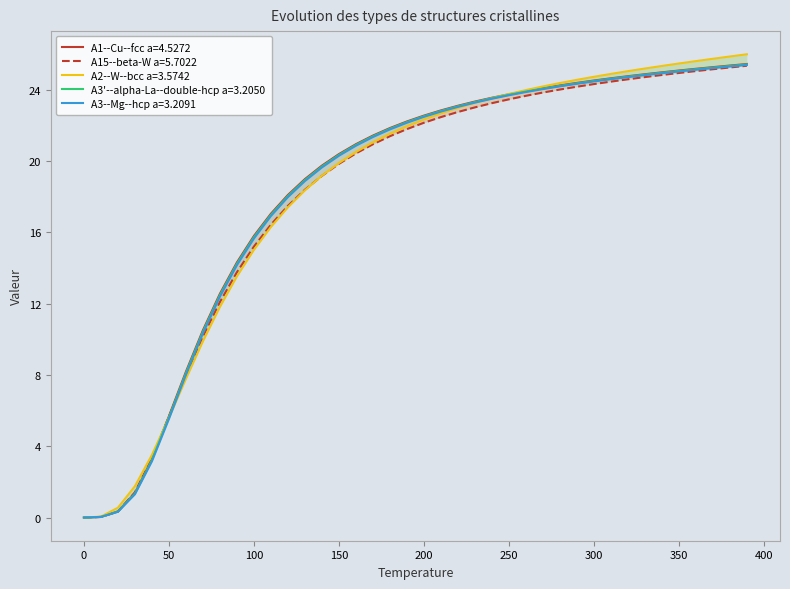

Reading left to right, what are all the values shown in this chart?

A1--Cu--fcc a=4.5272: 0.0	0.0	0.3	1.4	3.3	5.7	8.2	10.5	12.6	14.3	15.8	17.0	18.1	19.0	19.7	20.4	20.9	21.4	21.8	22.2	22.5	22.8	23.1	23.3	23.5	23.7	23.9	24.1	24.2	24.4	24.5	24.6	24.8	24.9	25.0	25.1	25.2	25.3	25.3	25.4
A15--beta-W a=5.7022: 0.0	0.0	0.3	1.4	3.3	5.7	8.0	10.2	12.1	13.8	15.2	16.4	17.5	18.4	19.2	19.8	20.4	20.9	21.4	21.8	22.1	22.5	22.7	23.0	23.2	23.5	23.7	23.8	24.0	24.2	24.3	24.4	24.6	24.7	24.8	24.9	25.0	25.1	25.2	25.3
A2--W--bcc a=3.5742: 0.0	0.1	0.6	1.8	3.5	5.6	7.8	9.9	11.8	13.5	15.0	16.3	17.4	18.4	19.2	19.9	20.5	21.0	21.5	21.9	22.3	22.7	23.0	23.3	23.5	23.8	24.0	24.2	24.4	24.5	24.7	24.9	25.0	25.2	25.3	25.5	25.6	25.7	25.9	26.0
A3'--alpha-La--double-hcp a=3.2050: 0.0	0.0	0.3	1.3	3.2	5.6	8.1	10.4	12.5	14.2	15.7	17.0	18.0	18.9	19.7	20.3	20.9	21.4	21.8	22.2	22.5	22.8	23.1	23.3	23.5	23.7	23.9	24.1	24.2	24.4	24.5	24.6	24.7	24.8	24.9	25.0	25.1	25.2	25.3	25.4
A3--Mg--hcp a=3.2091: 0.0	0.0	0.3	1.3	3.2	5.5	8.0	10.3	12.4	14.2	15.6	16.9	18.0	18.9	19.6	20.3	20.9	21.3	21.8	22.1	22.5	22.8	23.0	23.3	23.5	23.7	23.9	24.0	24.2	24.3	24.5	24.6	24.7	24.8	24.9	25.0	25.1	25.2	25.3	25.4